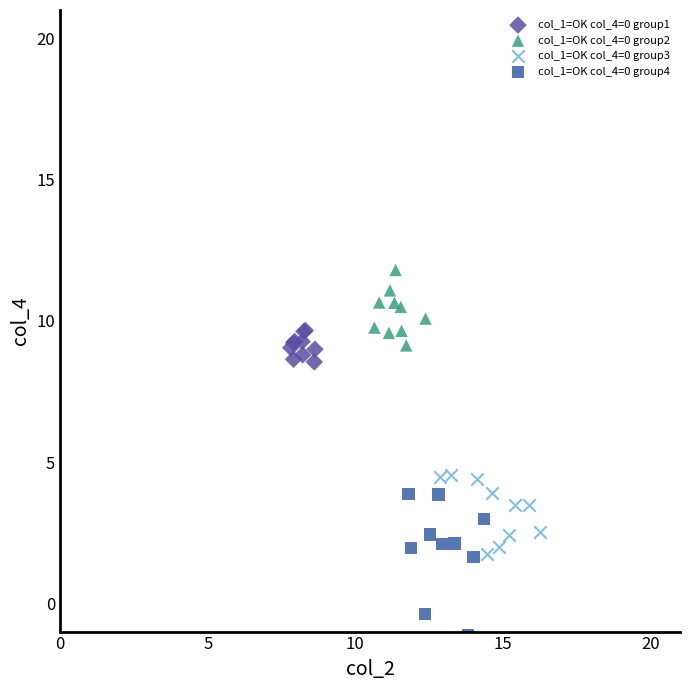

Which series has the largest Y range (max minus min)?

col_1=OK col_4=0 group4